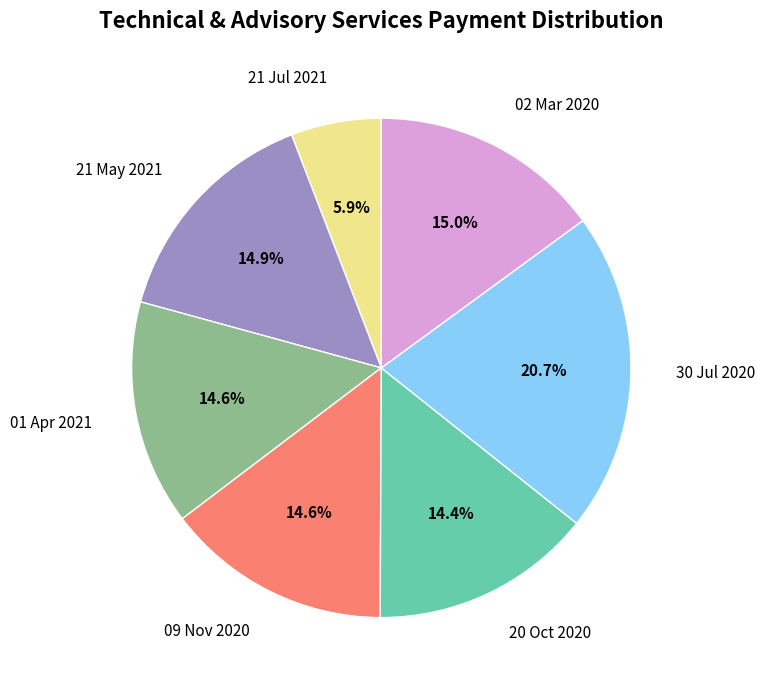

Does 20 Oct 2020 account for over 50% of the chart?

No